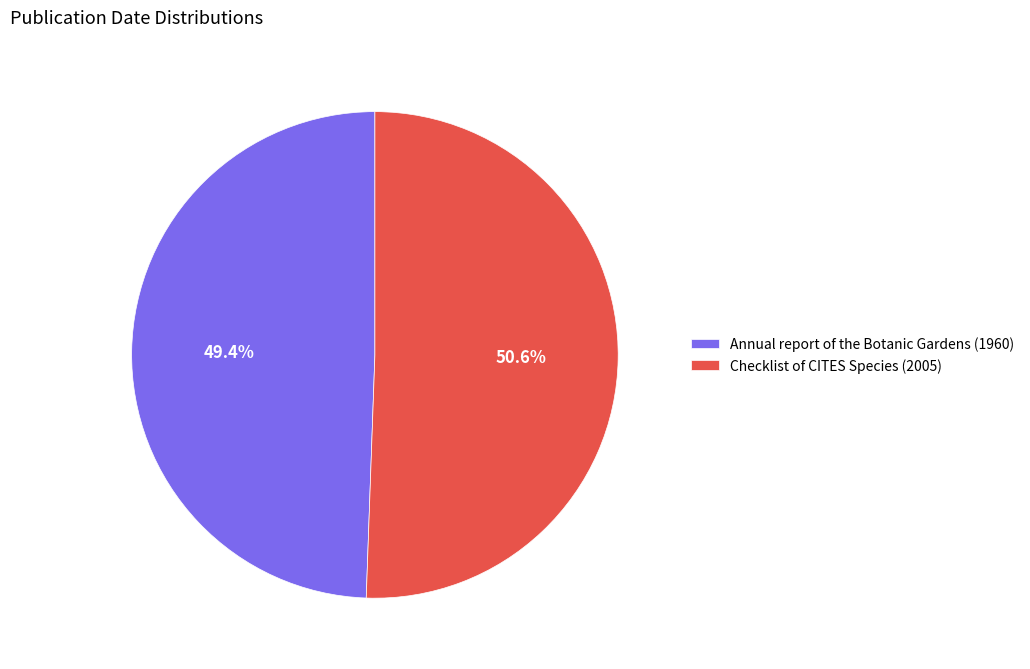

How much of the chart is everything except Annual report of the Botanic Gardens (1960)?

50.6%